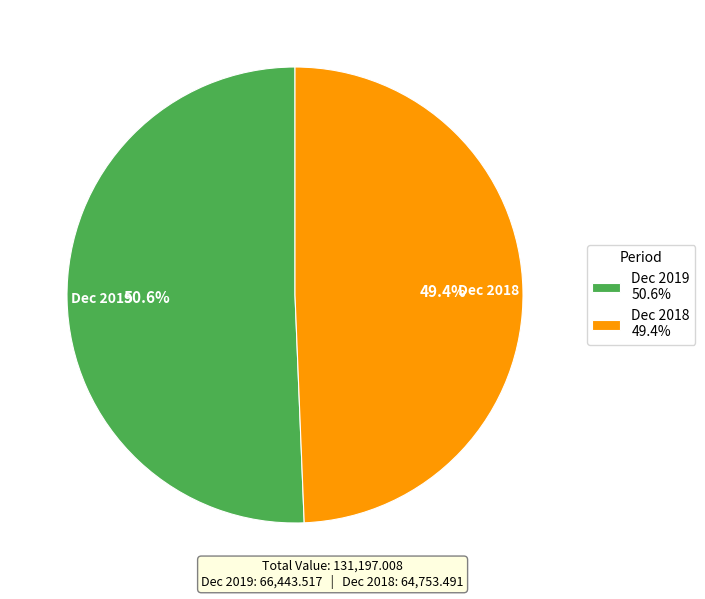

Between Dec 2019 and Dec 2018, which is larger?

Dec 2019